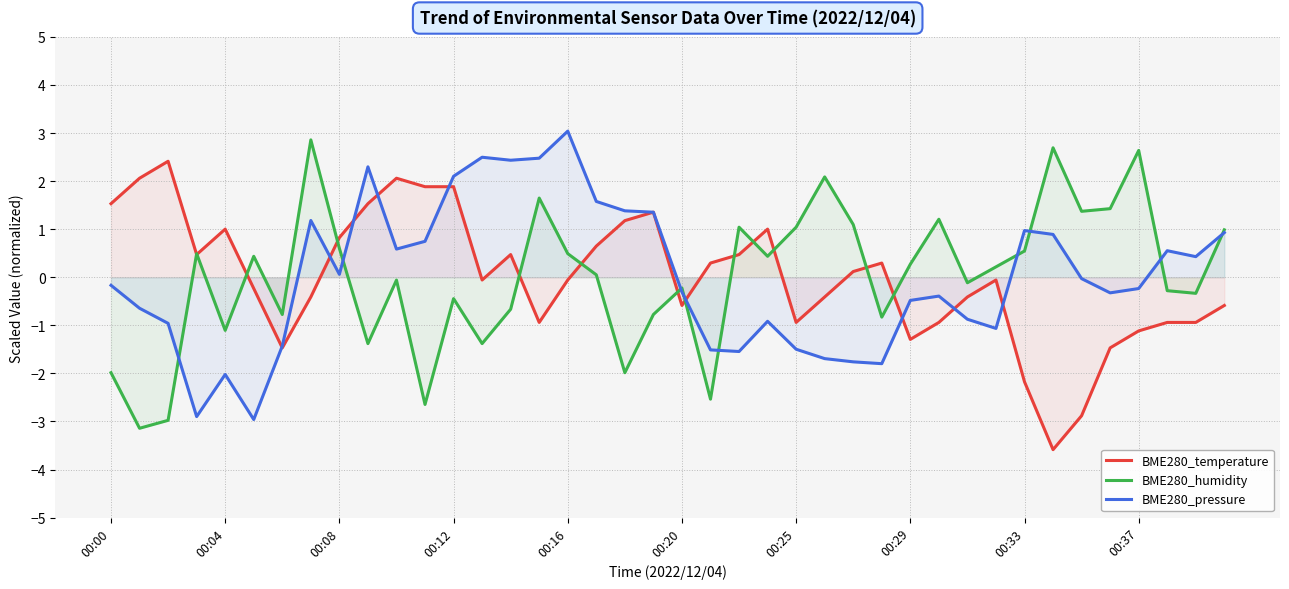

What is the label of the 19th point from the left?

18